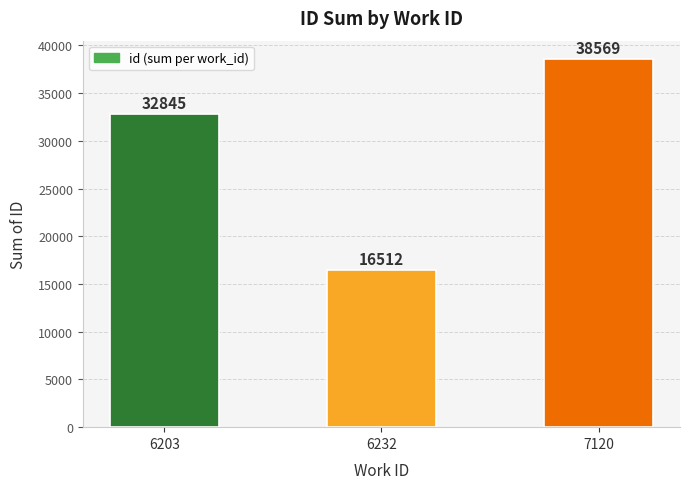

True or false: the data shows 38569 at 7120.

True